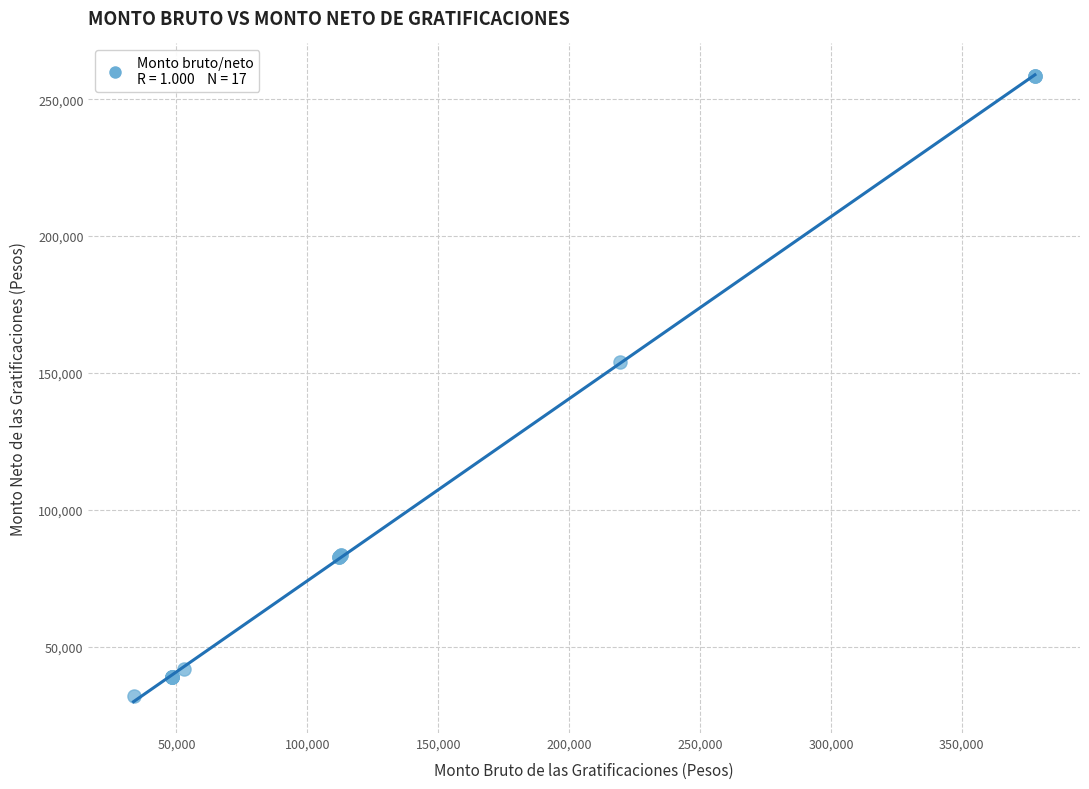

What Y value in the scatter plot is closest to 145336?

154127.9